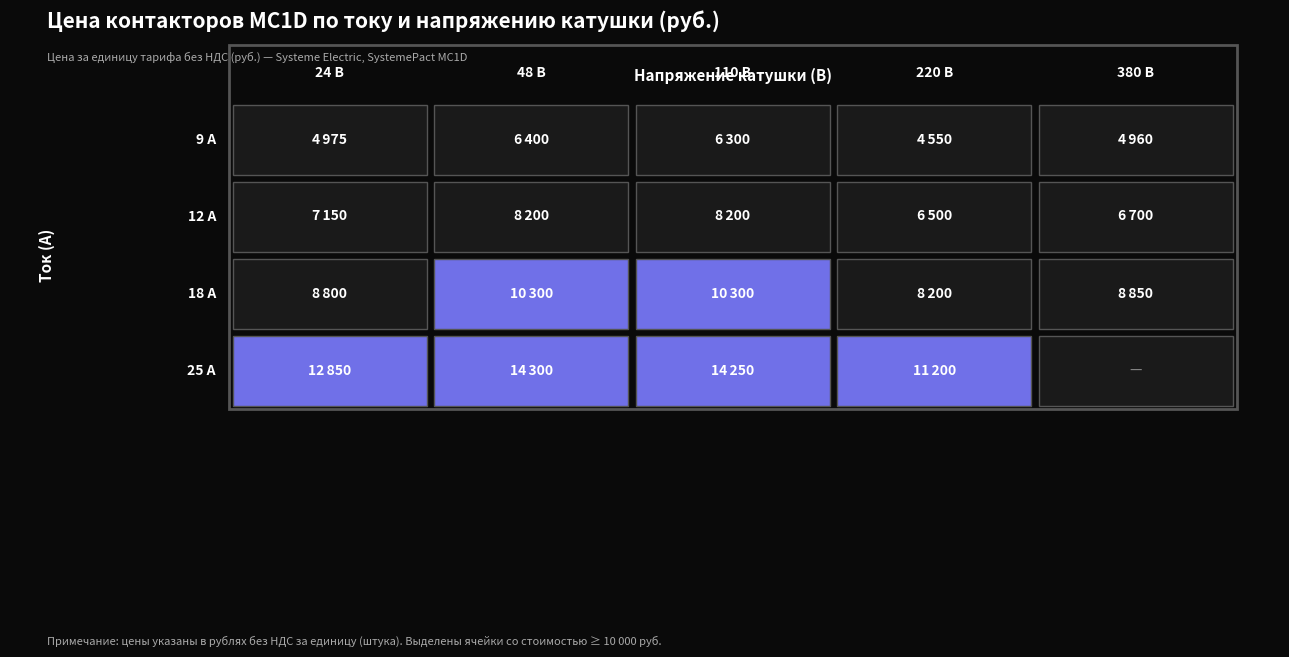

What is the difference between the 12 А values at 0 and 2?

1050